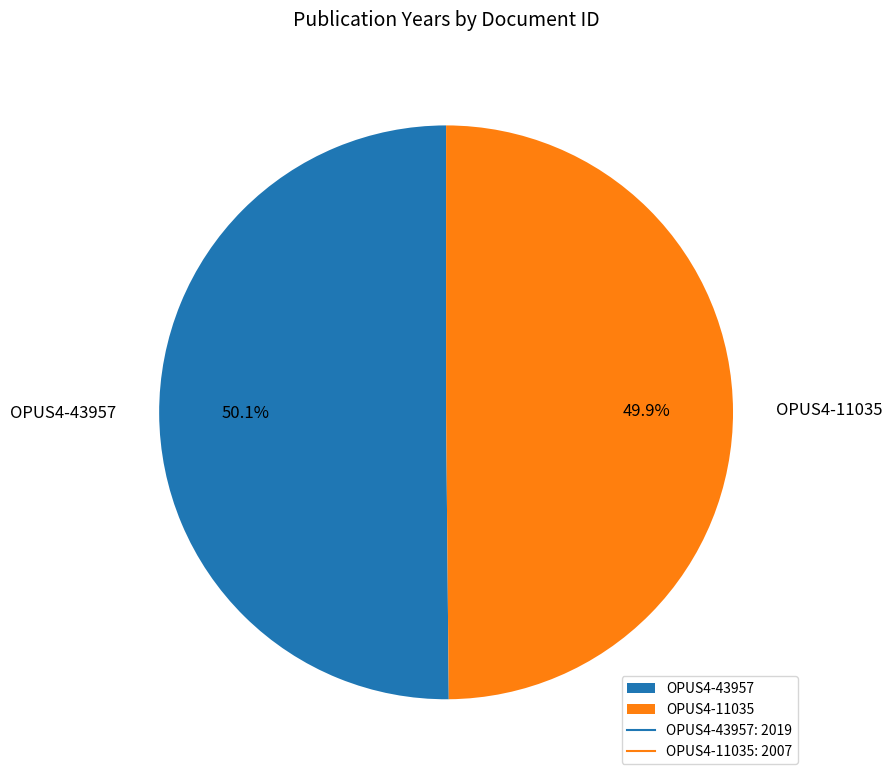

What is the ratio of the value at OPUS4-11035 to the value at OPUS4-43957?

1.0